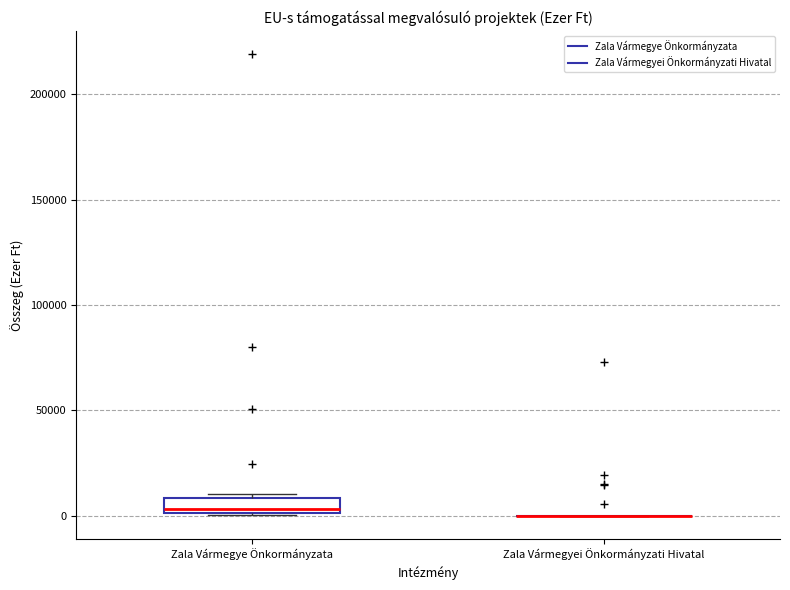

Which box is the tallest, from its lower edge to its upper edge?

Zala Vármegye Önkormányzata